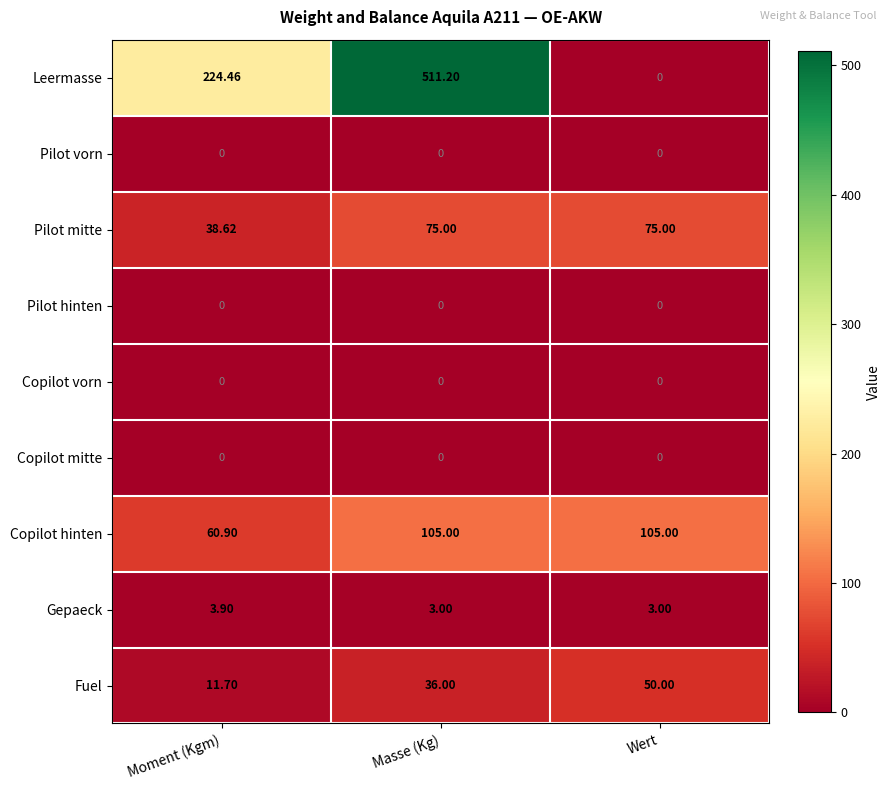

Which series changed the most between Masse (Kg) and Wert?

Leermasse